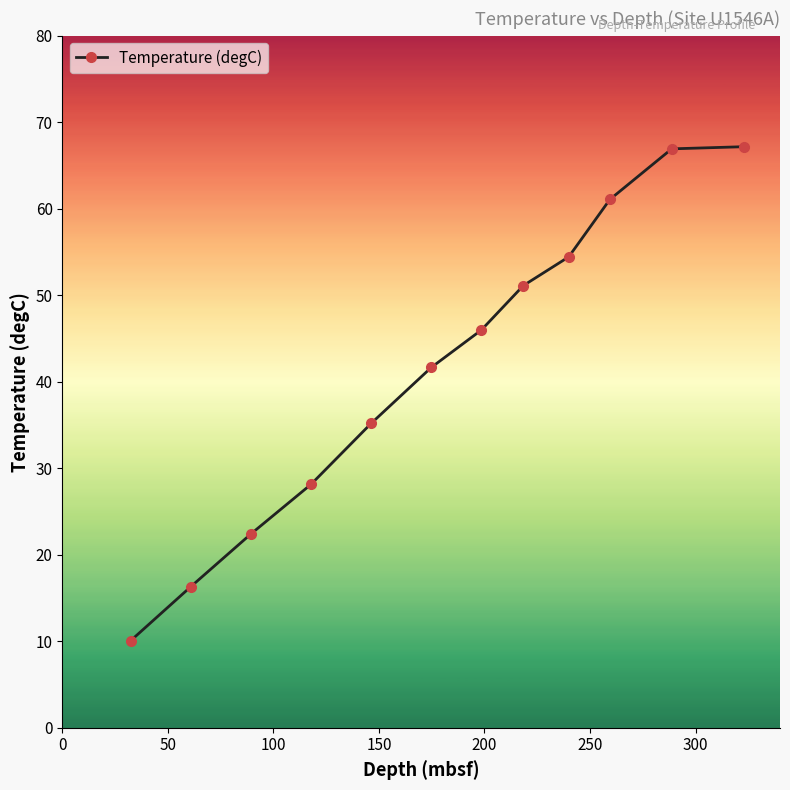

What is the smallest value displayed?

10.1